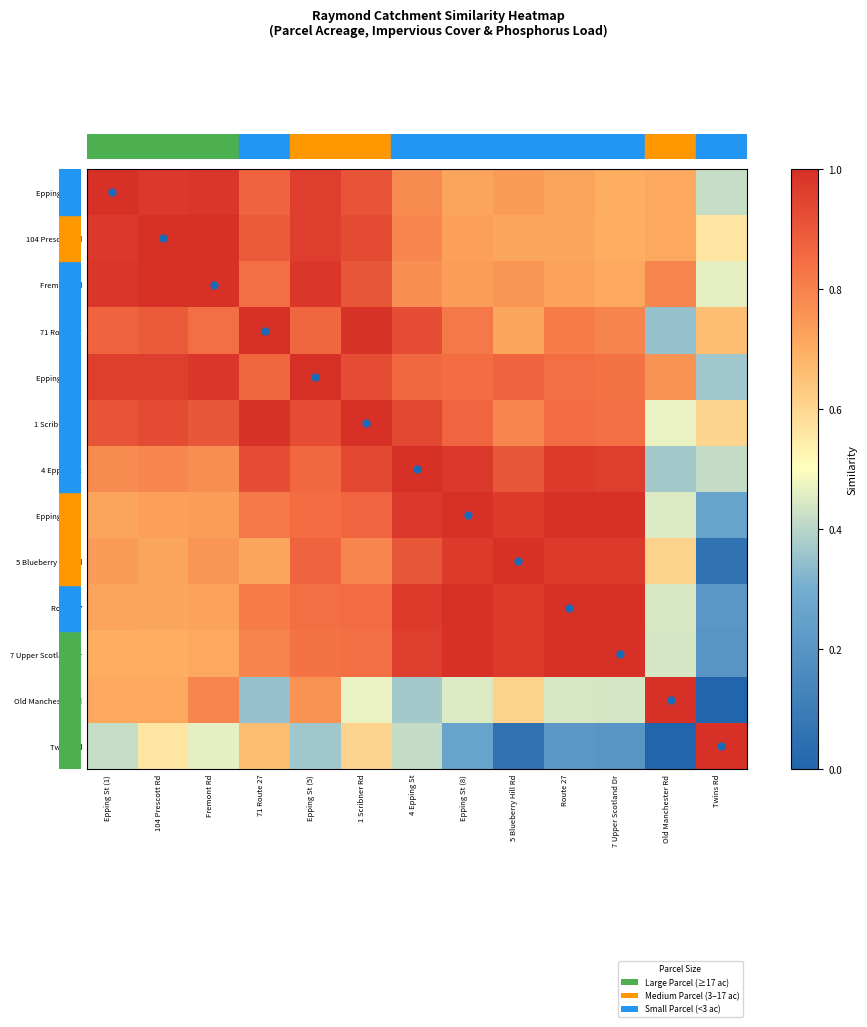

Reading left to right, list all the values displayed in this chart.

Epping St (1): Epping St (1)=1.0	104 Prescott Rd=1.0	Fremont Rd=1.0	71 Route 27=0.9	Epping St (5)=1.0	1 Scribner Rd=0.9	4 Epping St=0.8	Epping St (8)=0.7	5 Blueberry Hill Rd=0.7	Route 27=0.7	7 Upper Scotland Dr=0.7	Old Manchester Rd=0.7	Twins Rd=0.4
104 Prescott Rd: Epping St (1)=1.0	104 Prescott Rd=1.0	Fremont Rd=1.0	71 Route 27=0.9	Epping St (5)=1.0	1 Scribner Rd=0.9	4 Epping St=0.8	Epping St (8)=0.7	5 Blueberry Hill Rd=0.7	Route 27=0.7	7 Upper Scotland Dr=0.7	Old Manchester Rd=0.7	Twins Rd=0.6
Fremont Rd: Epping St (1)=1.0	104 Prescott Rd=1.0	Fremont Rd=1.0	71 Route 27=0.8	Epping St (5)=1.0	1 Scribner Rd=0.9	4 Epping St=0.8	Epping St (8)=0.7	5 Blueberry Hill Rd=0.8	Route 27=0.7	7 Upper Scotland Dr=0.7	Old Manchester Rd=0.8	Twins Rd=0.5
71 Route 27: Epping St (1)=0.9	104 Prescott Rd=0.9	Fremont Rd=0.8	71 Route 27=1.0	Epping St (5)=0.9	1 Scribner Rd=1.0	4 Epping St=0.9	Epping St (8)=0.8	5 Blueberry Hill Rd=0.7	Route 27=0.8	7 Upper Scotland Dr=0.8	Old Manchester Rd=0.3	Twins Rd=0.7
Epping St (5): Epping St (1)=1.0	104 Prescott Rd=1.0	Fremont Rd=1.0	71 Route 27=0.9	Epping St (5)=1.0	1 Scribner Rd=0.9	4 Epping St=0.9	Epping St (8)=0.9	5 Blueberry Hill Rd=0.9	Route 27=0.8	7 Upper Scotland Dr=0.8	Old Manchester Rd=0.8	Twins Rd=0.4
1 Scribner Rd: Epping St (1)=0.9	104 Prescott Rd=0.9	Fremont Rd=0.9	71 Route 27=1.0	Epping St (5)=0.9	1 Scribner Rd=1.0	4 Epping St=0.9	Epping St (8)=0.9	5 Blueberry Hill Rd=0.8	Route 27=0.9	7 Upper Scotland Dr=0.8	Old Manchester Rd=0.5	Twins Rd=0.6
4 Epping St: Epping St (1)=0.8	104 Prescott Rd=0.8	Fremont Rd=0.8	71 Route 27=0.9	Epping St (5)=0.9	1 Scribner Rd=0.9	4 Epping St=1.0	Epping St (8)=1.0	5 Blueberry Hill Rd=0.9	Route 27=1.0	7 Upper Scotland Dr=1.0	Old Manchester Rd=0.4	Twins Rd=0.4
Epping St (8): Epping St (1)=0.7	104 Prescott Rd=0.7	Fremont Rd=0.7	71 Route 27=0.8	Epping St (5)=0.9	1 Scribner Rd=0.9	4 Epping St=1.0	Epping St (8)=1.0	5 Blueberry Hill Rd=1.0	Route 27=1.0	7 Upper Scotland Dr=1.0	Old Manchester Rd=0.4	Twins Rd=0.3
5 Blueberry Hill Rd: Epping St (1)=0.7	104 Prescott Rd=0.7	Fremont Rd=0.8	71 Route 27=0.7	Epping St (5)=0.9	1 Scribner Rd=0.8	4 Epping St=0.9	Epping St (8)=1.0	5 Blueberry Hill Rd=1.0	Route 27=1.0	7 Upper Scotland Dr=1.0	Old Manchester Rd=0.6	Twins Rd=0.1
Route 27: Epping St (1)=0.7	104 Prescott Rd=0.7	Fremont Rd=0.7	71 Route 27=0.8	Epping St (5)=0.8	1 Scribner Rd=0.9	4 Epping St=1.0	Epping St (8)=1.0	5 Blueberry Hill Rd=1.0	Route 27=1.0	7 Upper Scotland Dr=1.0	Old Manchester Rd=0.4	Twins Rd=0.2
7 Upper Scotland Dr: Epping St (1)=0.7	104 Prescott Rd=0.7	Fremont Rd=0.7	71 Route 27=0.8	Epping St (5)=0.8	1 Scribner Rd=0.8	4 Epping St=1.0	Epping St (8)=1.0	5 Blueberry Hill Rd=1.0	Route 27=1.0	7 Upper Scotland Dr=1.0	Old Manchester Rd=0.4	Twins Rd=0.2
Old Manchester Rd: Epping St (1)=0.7	104 Prescott Rd=0.7	Fremont Rd=0.8	71 Route 27=0.3	Epping St (5)=0.8	1 Scribner Rd=0.5	4 Epping St=0.4	Epping St (8)=0.4	5 Blueberry Hill Rd=0.6	Route 27=0.4	7 Upper Scotland Dr=0.4	Old Manchester Rd=1.0	Twins Rd=0.0
Twins Rd: Epping St (1)=0.4	104 Prescott Rd=0.6	Fremont Rd=0.5	71 Route 27=0.7	Epping St (5)=0.4	1 Scribner Rd=0.6	4 Epping St=0.4	Epping St (8)=0.3	5 Blueberry Hill Rd=0.1	Route 27=0.2	7 Upper Scotland Dr=0.2	Old Manchester Rd=0.0	Twins Rd=1.0